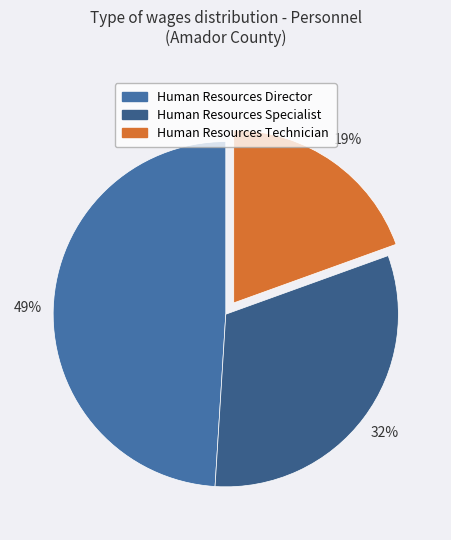

Is it true that Human Resources Technician is 32% of the pie?

False